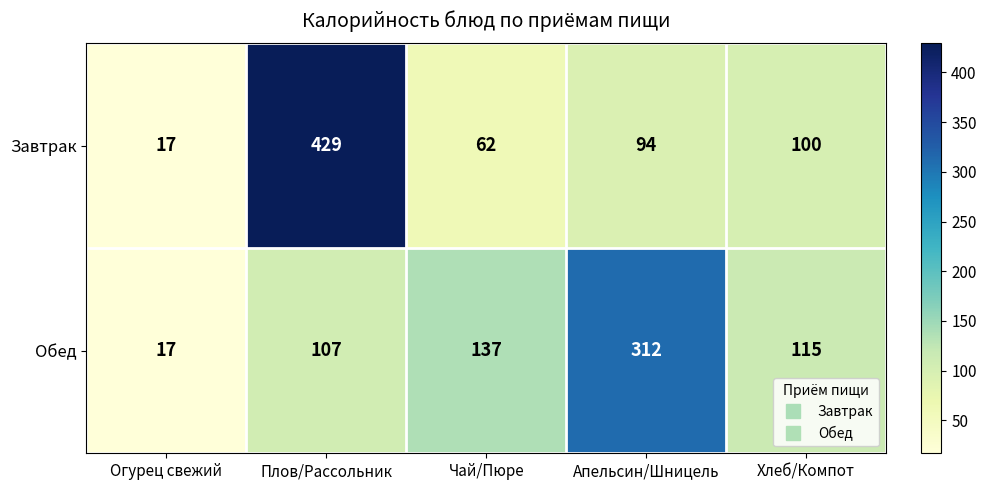

List the labels in order of Завтрак value, smallest first.

Огурец свежий, Чай/Пюре, Апельсин/Шницель, Хлеб/Компот, Плов/Рассольник